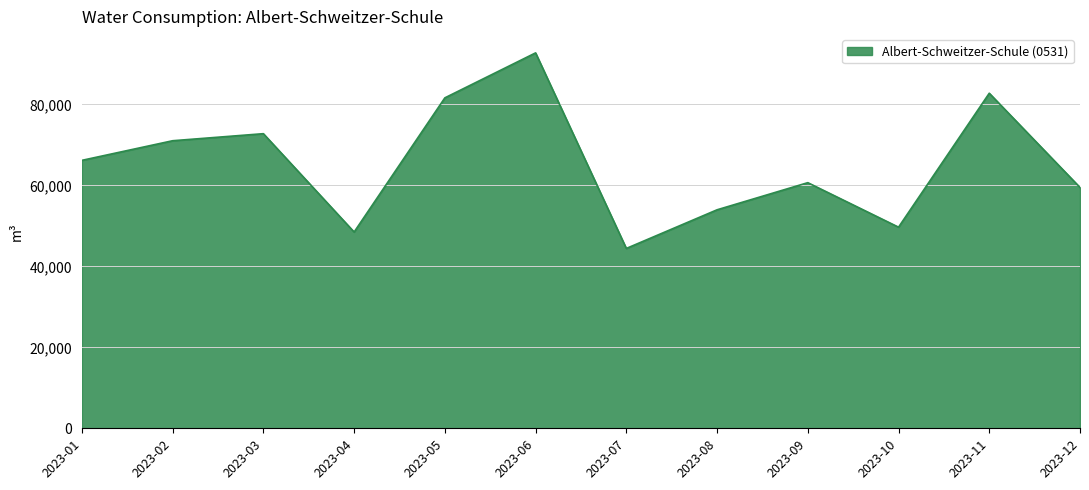

What value does the data have at 2023-02?

71016